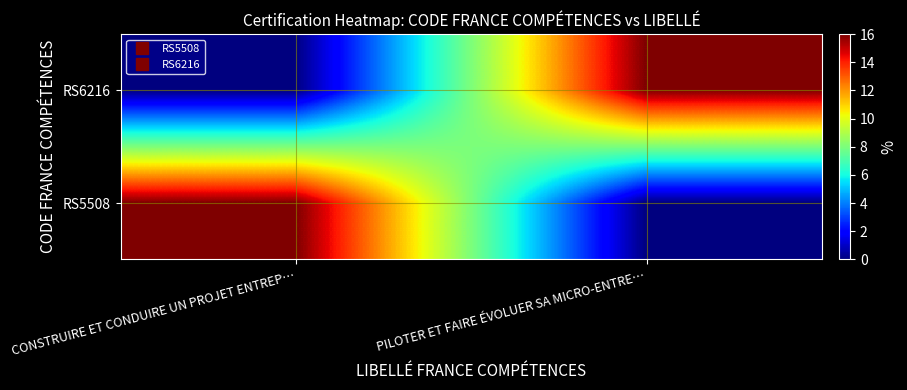

At which category is the sum across all series the highest?

CONSTRUIRE ET CONDUIRE UN PROJET ENTREP…